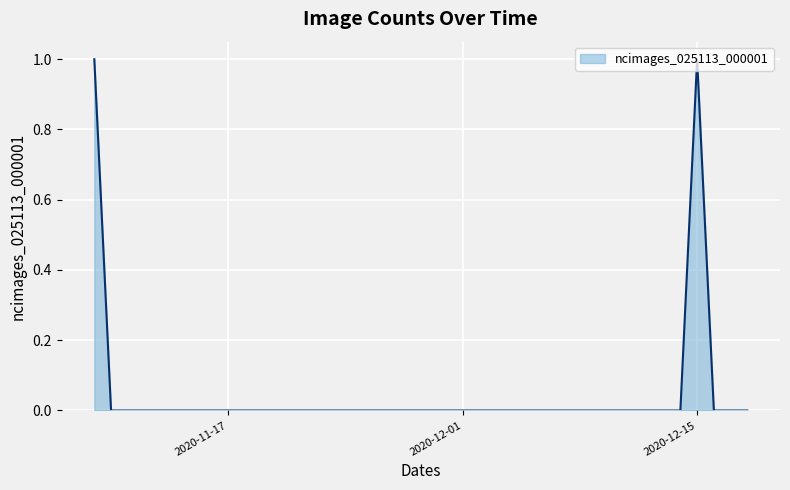

How many points are higher than both their immediate neighbors (excluding endpoints)?

1